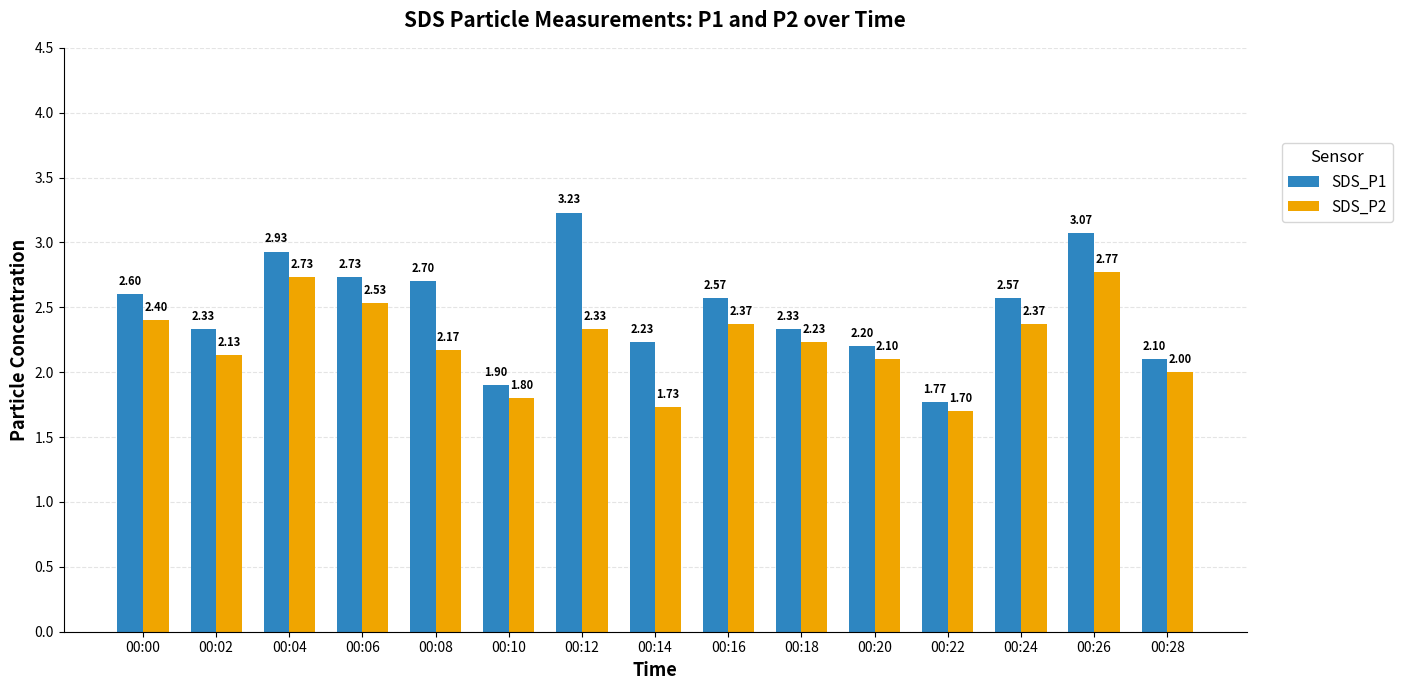

Which series has the largest total across all categories?

SDS_P1